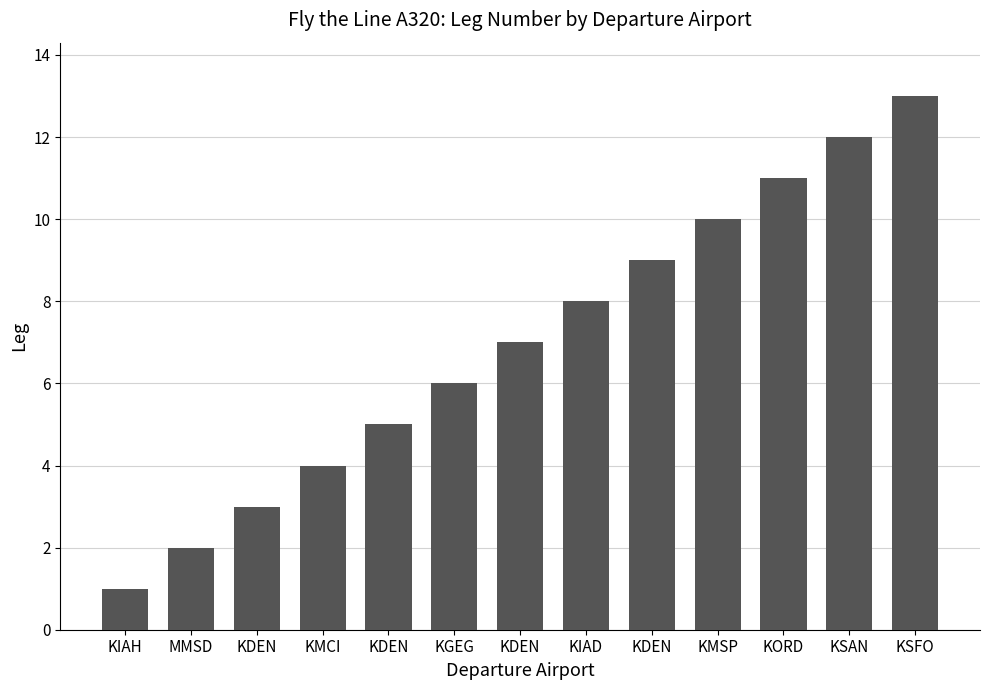

Reading left to right, transcribe all the data shown in this chart.

KIAH=1	MMSD=2	KDEN=3	KMCI=4	KDEN=5	KGEG=6	KDEN=7	KIAD=8	KDEN=9	KMSP=10	KORD=11	KSAN=12	KSFO=13